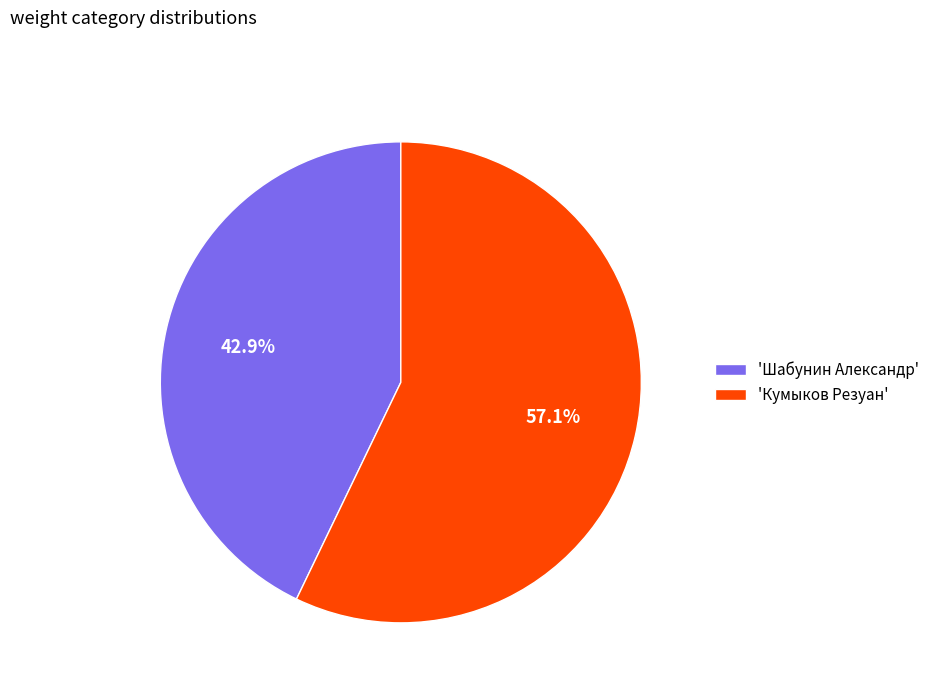

Does 'Кумыков Резуан' represent more than half of the total?

Yes